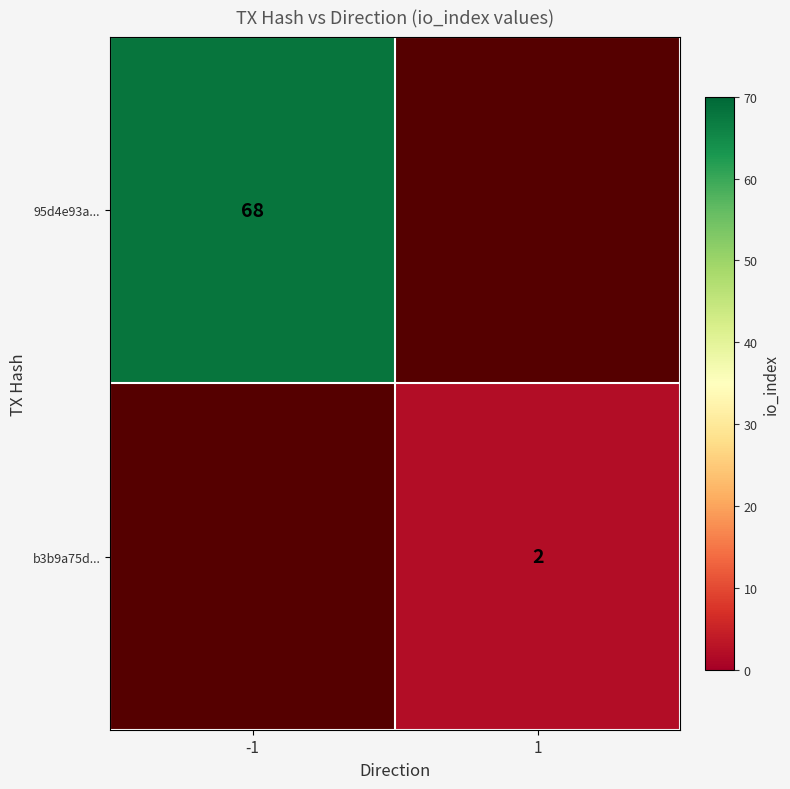

Between -1 and 1, which is larger?

1